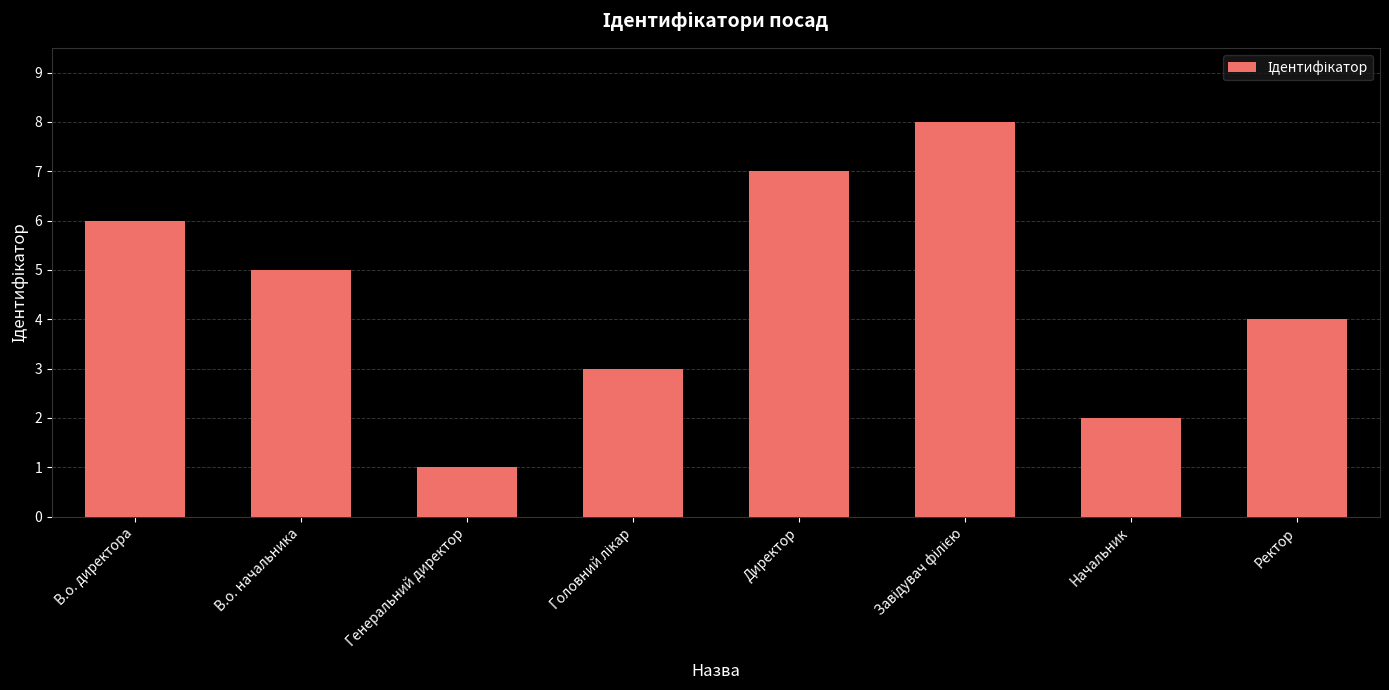

What is the value of the 7th bar from the left?

2